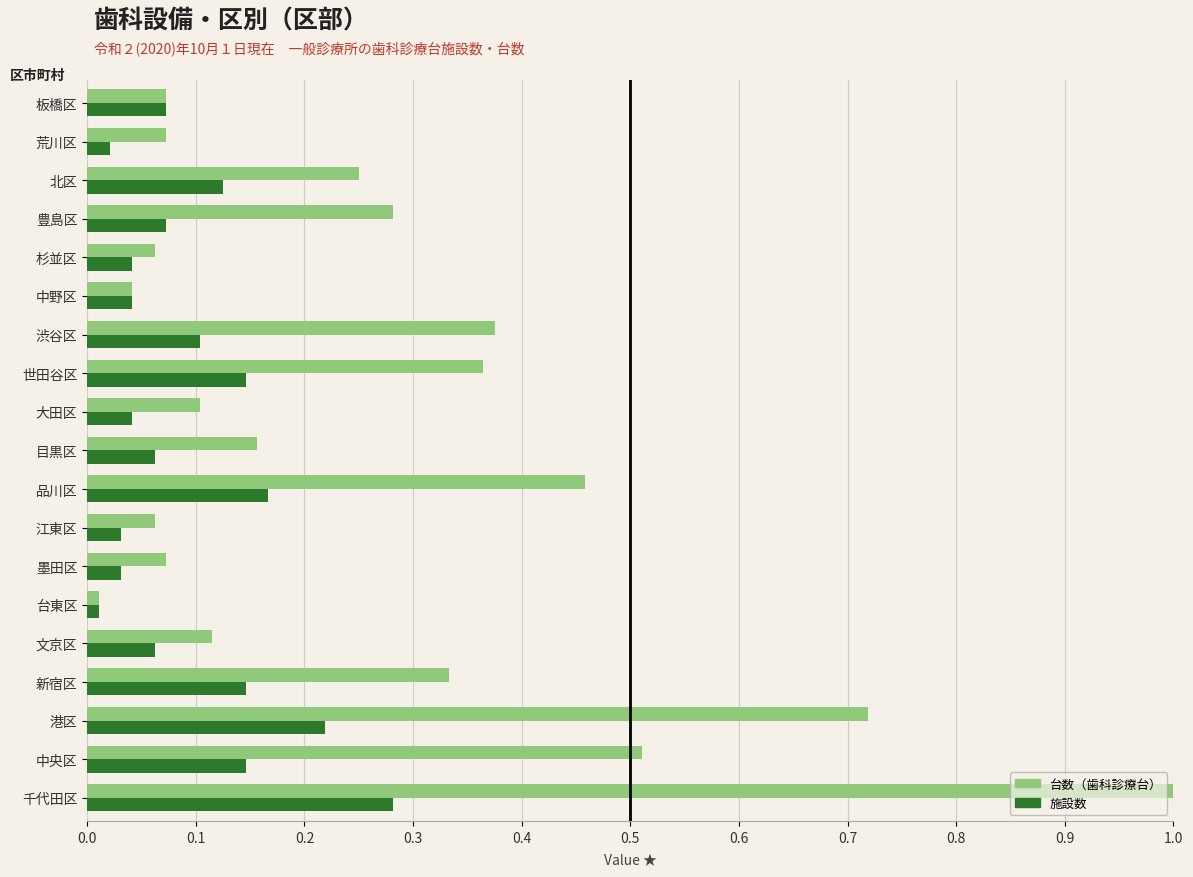

At which category is the sum across all series the highest?

千代田区